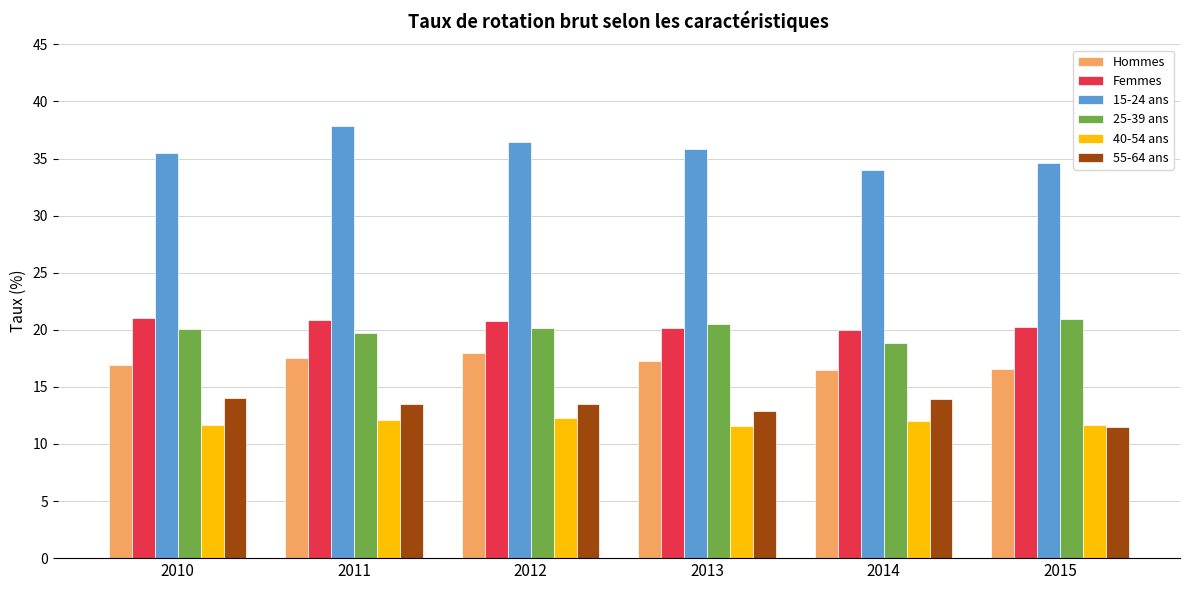

At how many categories does at least one series exceed 16?

6